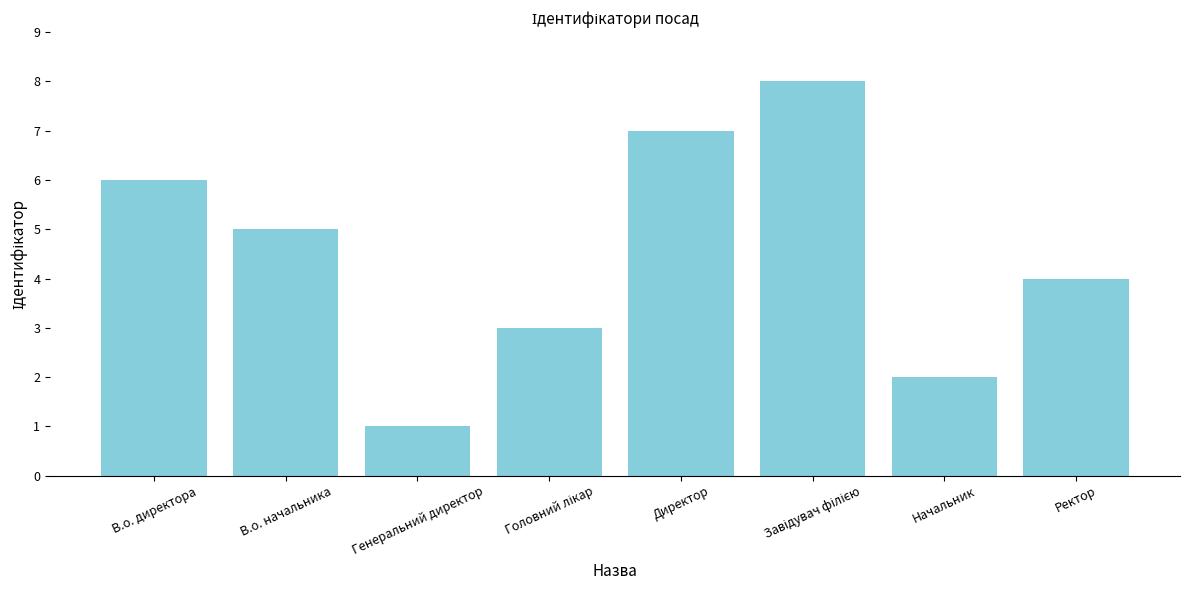

The value at Генеральний директор is 1. True or false?

True